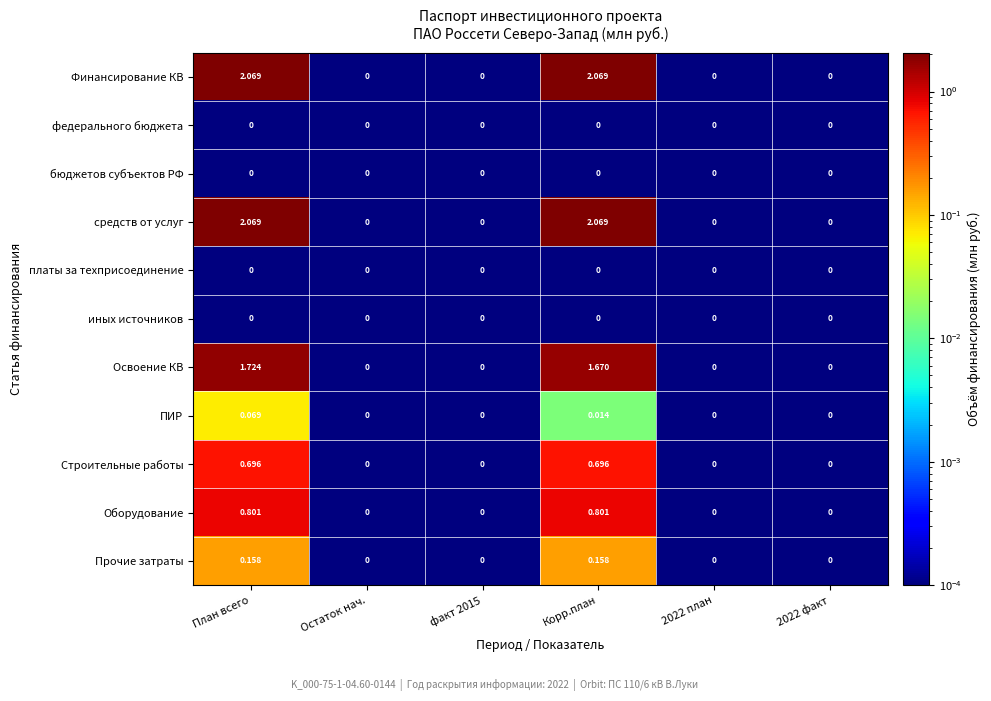

Is the value of Освоение КВ at План всего greater than the value of платы за техприсоединение at 2022 факт?

Yes